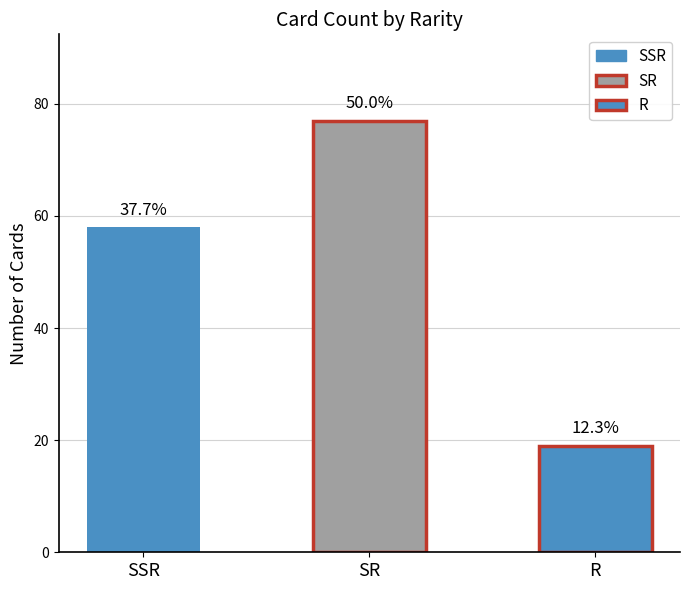

What is the difference between the values at SR and R?

58